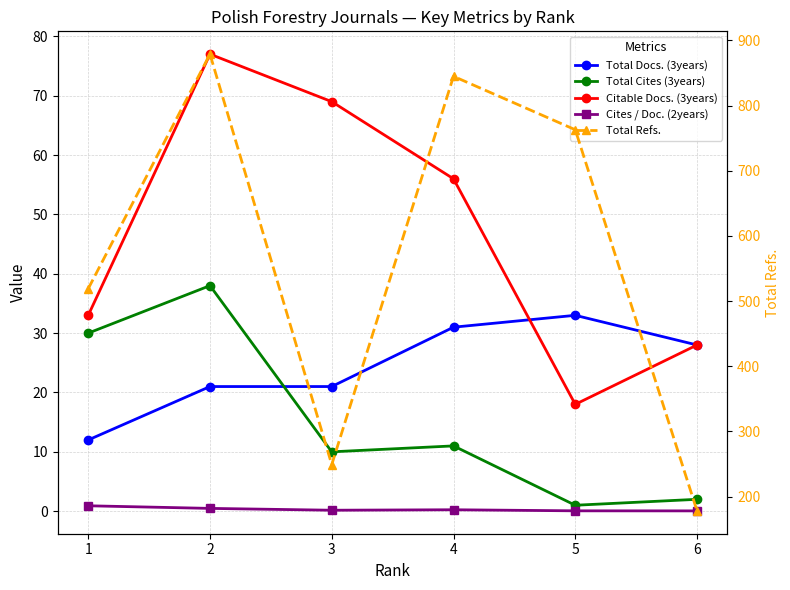

Which label corresponds to the smallest value in the chart?

6